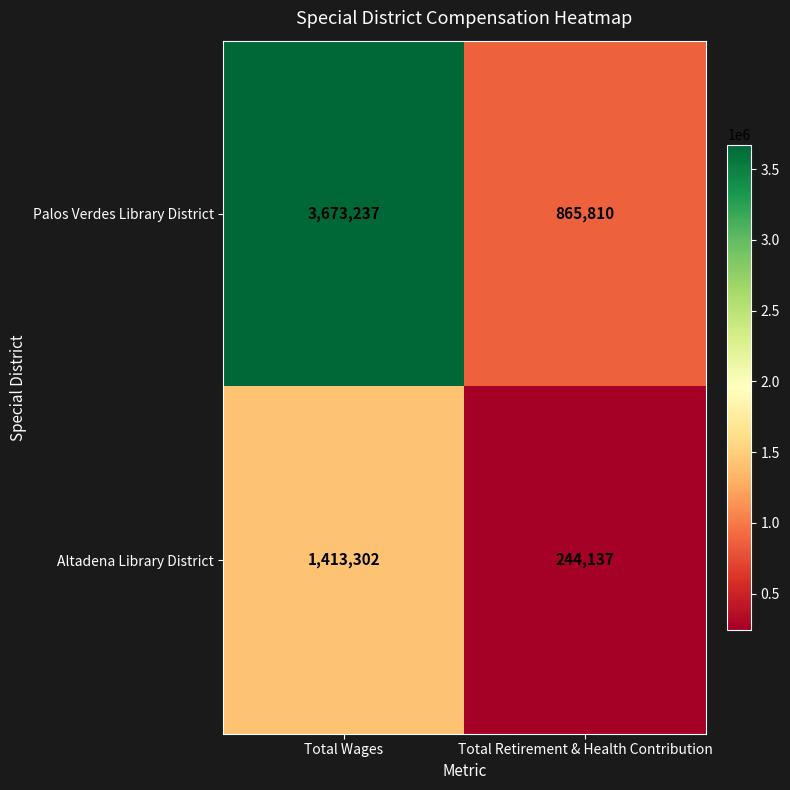

Reading left to right, transcribe all the data shown in this chart.

Palos Verdes Library District: Total Wages=3673237	Total Retirement & Health Contribution=865810
Altadena Library District: Total Wages=1413302	Total Retirement & Health Contribution=244137